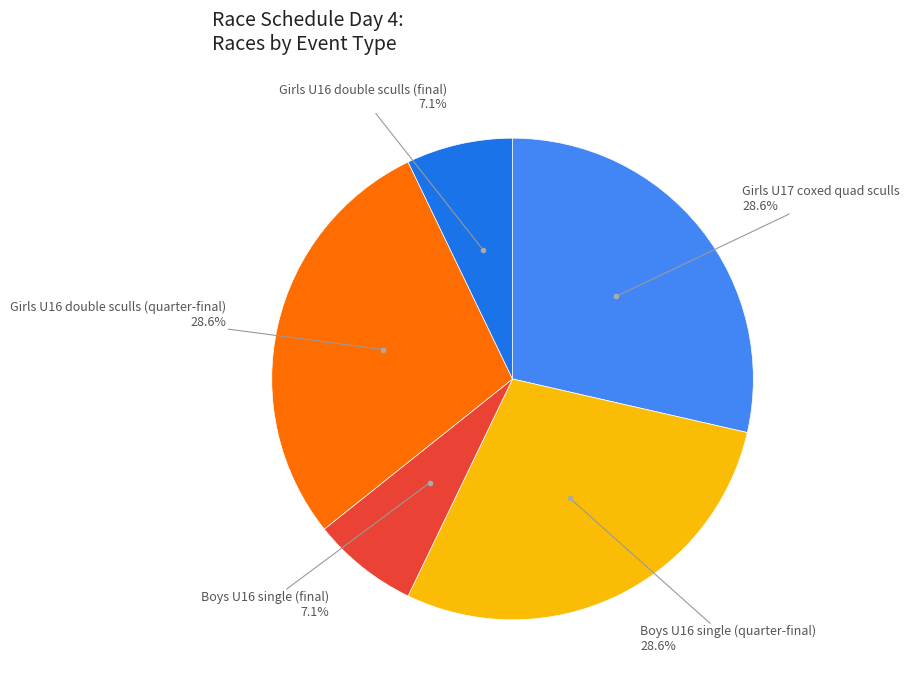

Is there a majority slice in this chart?

No